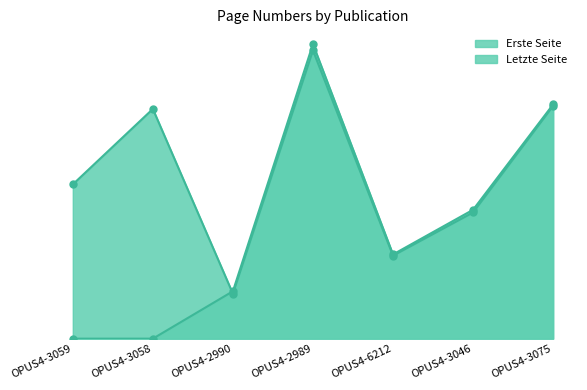

What is the spread (max minus min) of values at OPUS4-2989?

21